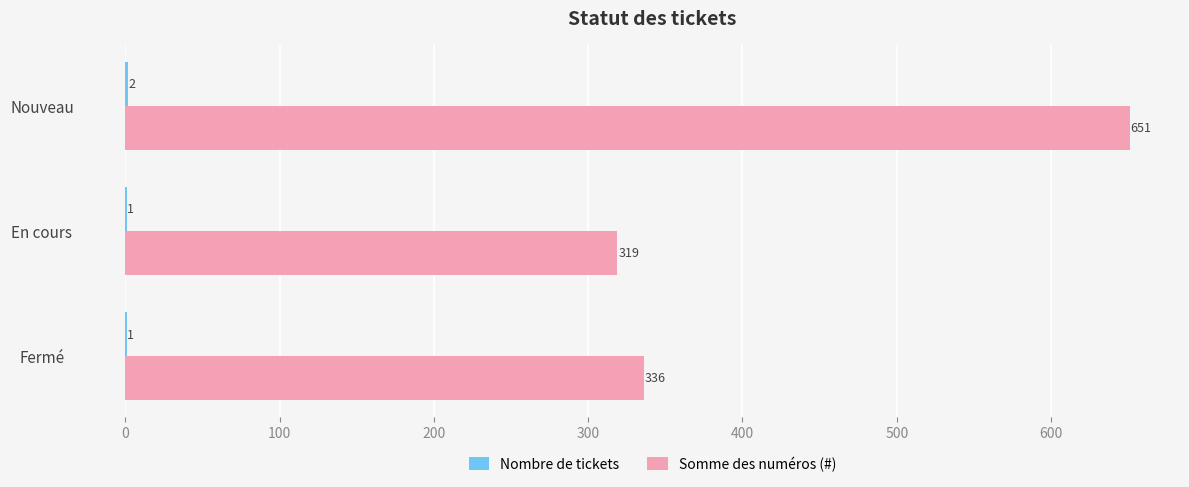

The Somme des numéros (#) series shows 651 at Nouveau. True or false?

True